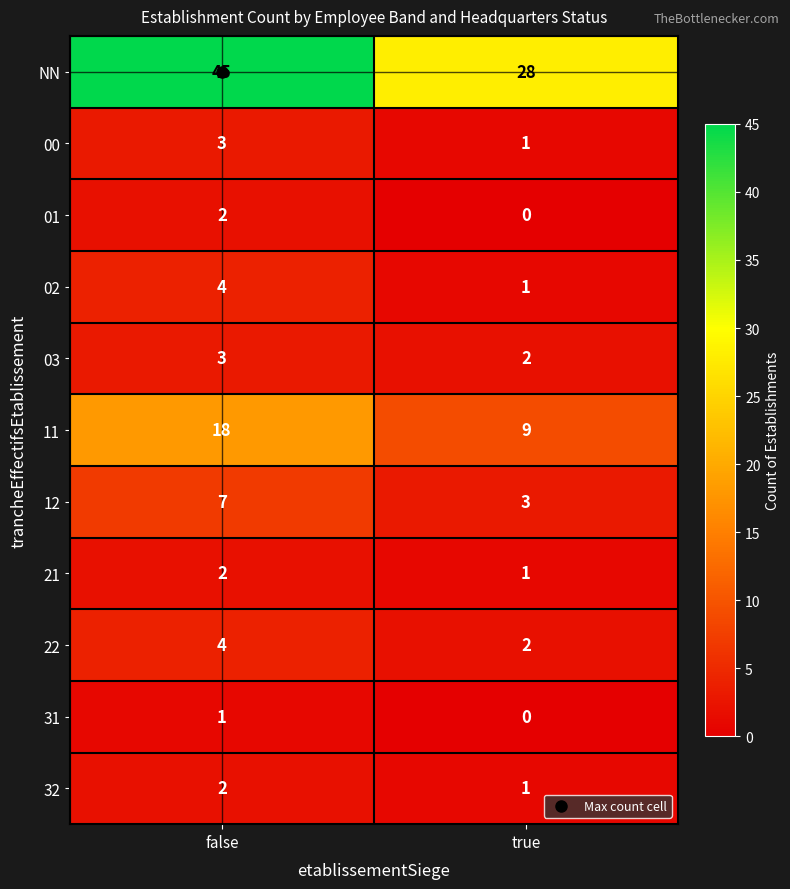

Which series has the widest spread of values?

NN